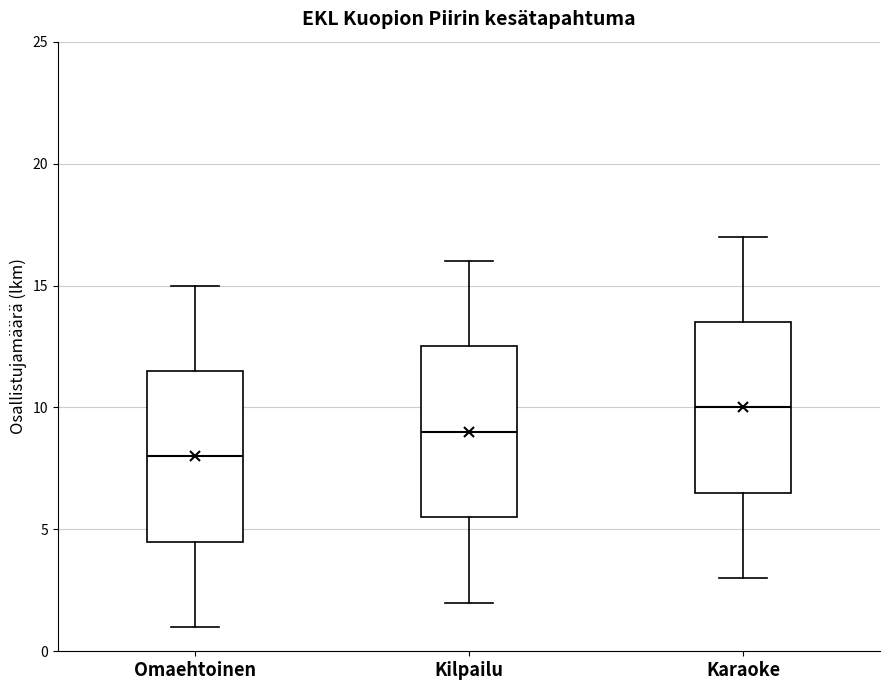

Reading left to right, read every box against the y-axis: the position of its median line, the range the box covers, and the ends of its whiskers. The values are not printed on the chart, so give them approximately, as read against the axis.

Omaehtoinen: median 8.0, box 4.5 to 11.5, whiskers 1.0 to 15.0
Kilpailu: median 9.0, box 5.5 to 12.5, whiskers 2.0 to 16.0
Karaoke: median 10.0, box 6.5 to 13.5, whiskers 3.0 to 17.0